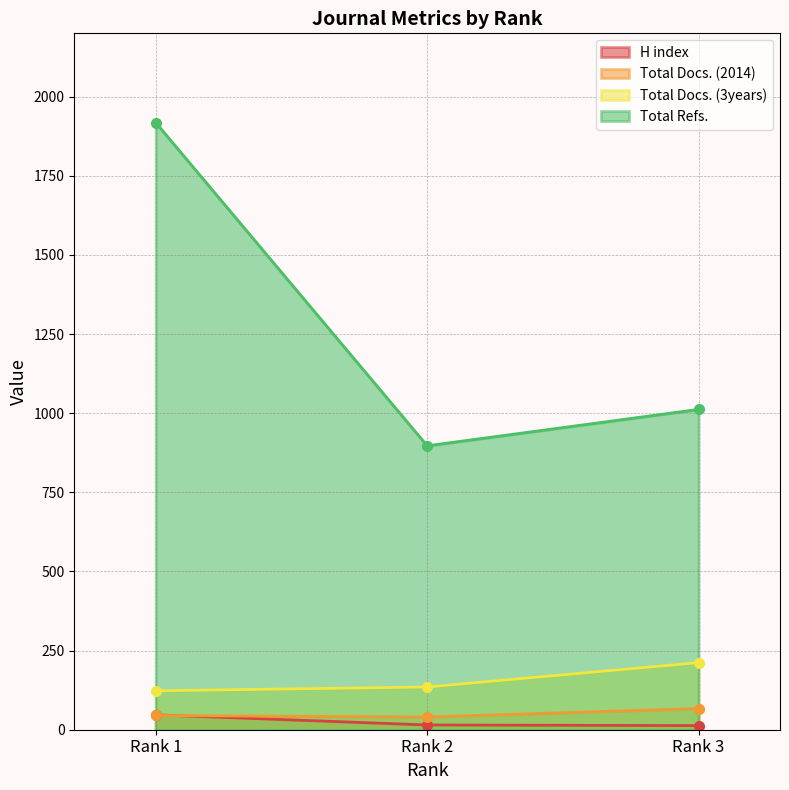

Reading left to right, list all the values displayed in this chart.

H index: 47	15	13
Total Docs. (2014): 45	40	67
Total Docs. (3years): 123	135	212
Total Refs.: 1918	897	1012